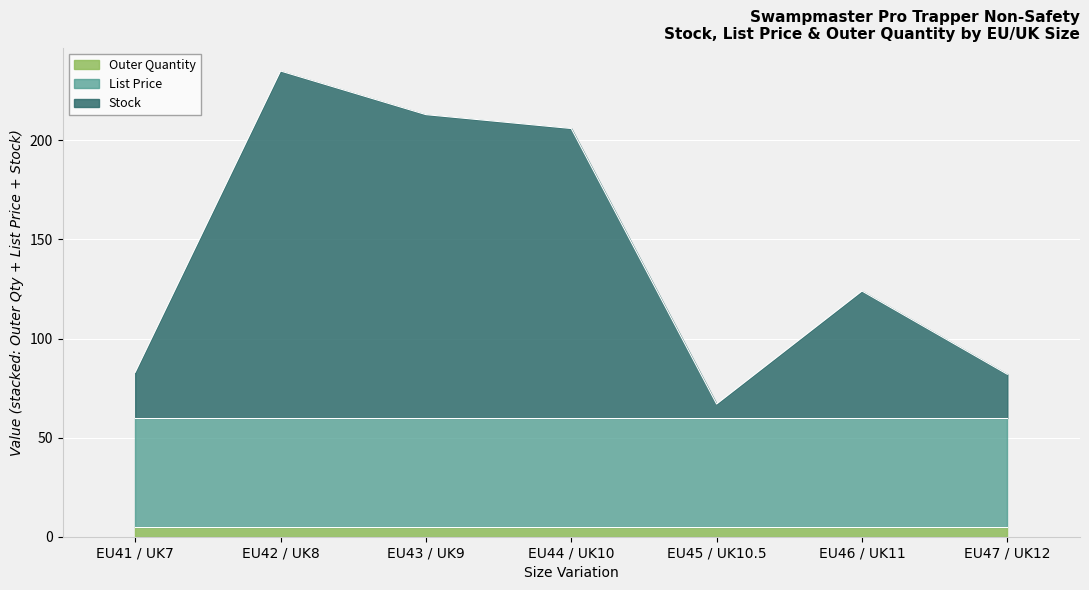

What is the smallest value displayed?

5.0